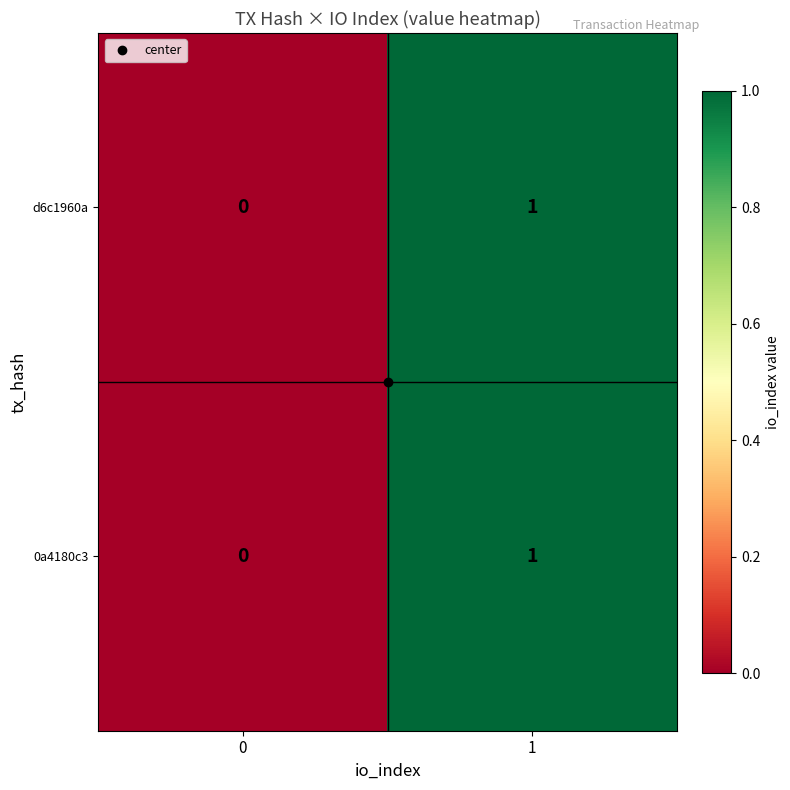

Is it true that 0a4180c3 equals 0 at 0?

True